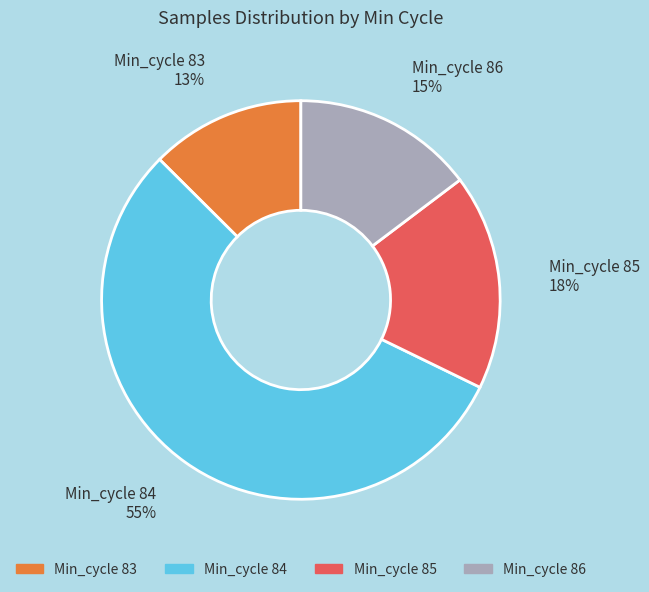

How many segments does this pie chart have?

4